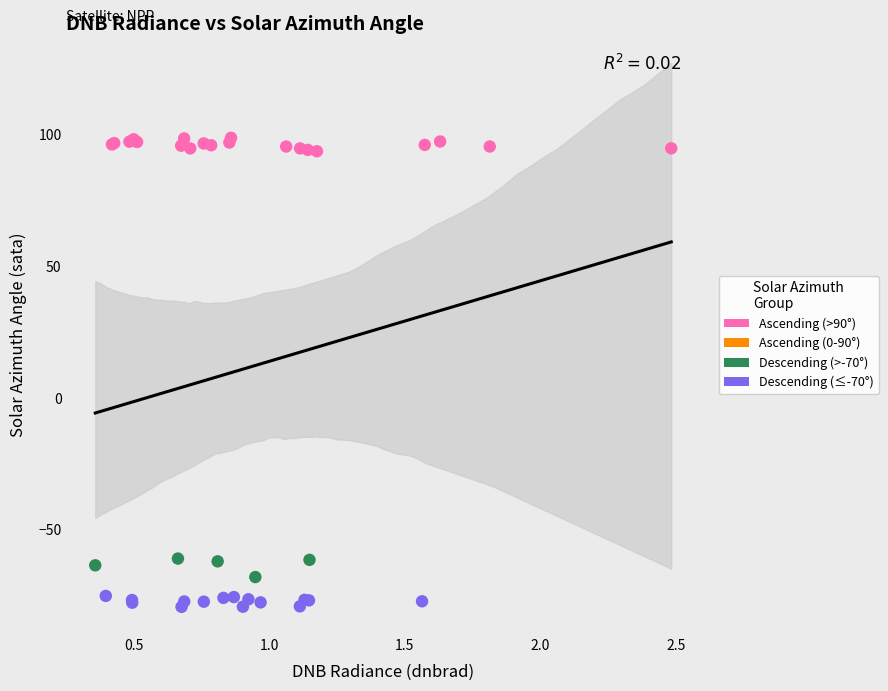

Which series reaches the minimum Y coordinate?

Descending (≤-70°)